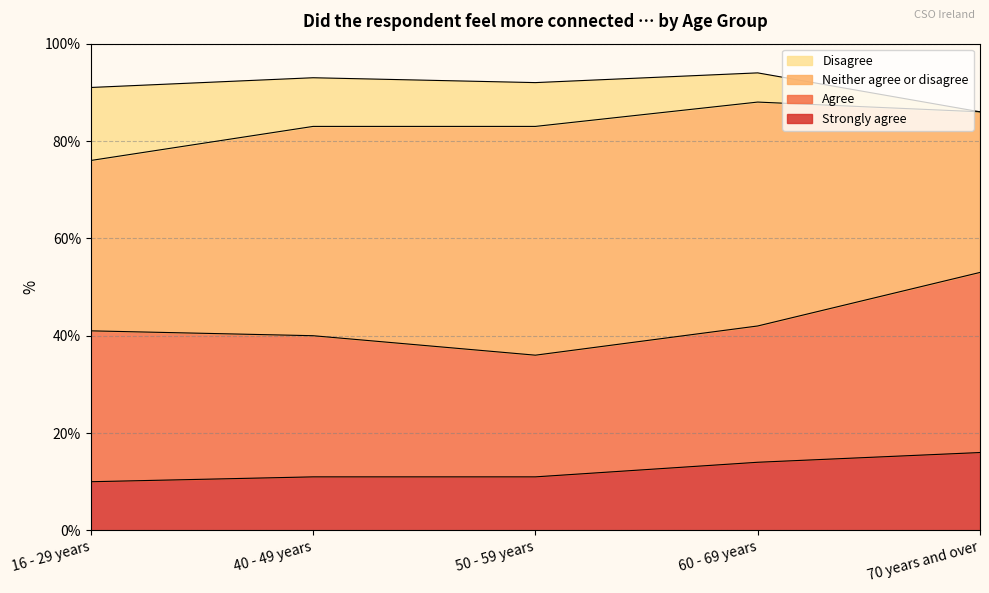

What is the difference between the maximum and minimum values in the Agree series?

12